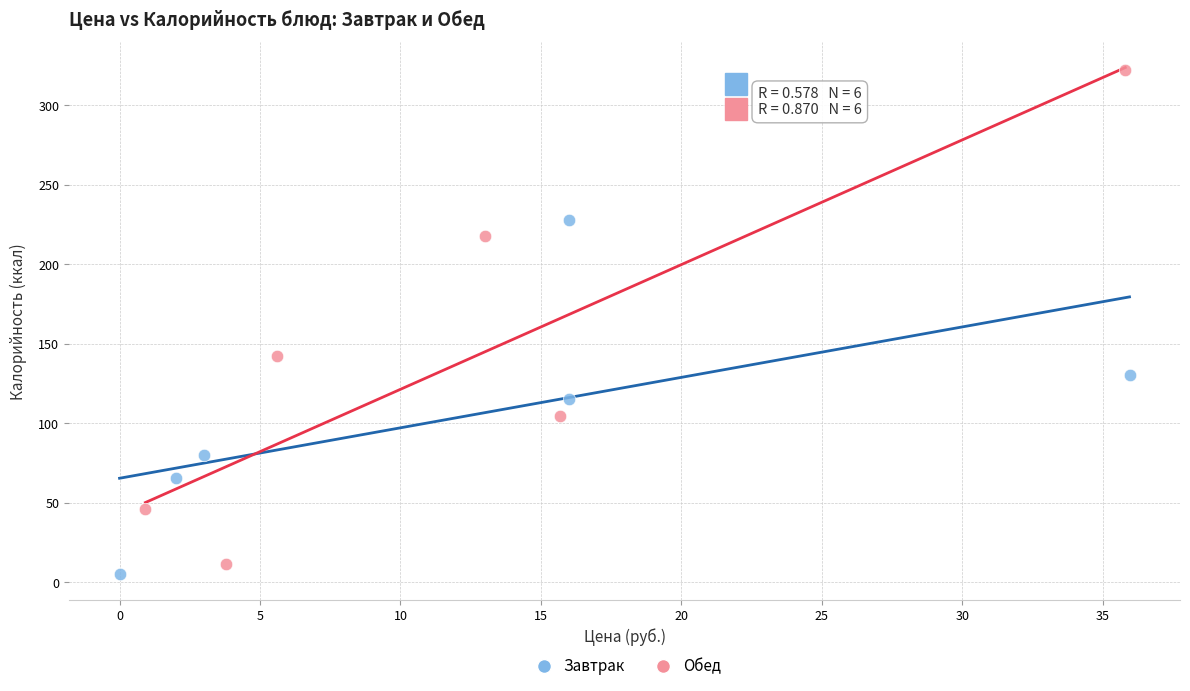

Which series reaches the minimum Y coordinate?

Завтрак